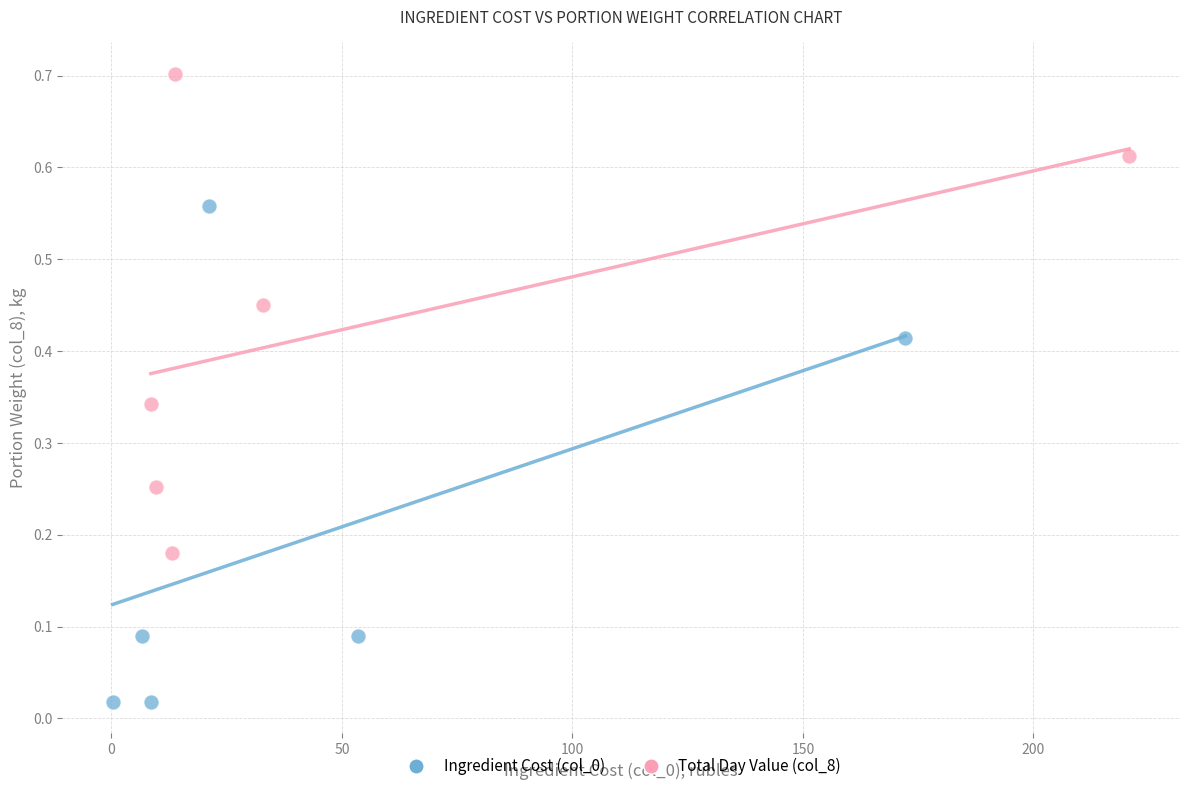

Which series contains the highest Y value?

Total Day Value (col_8)